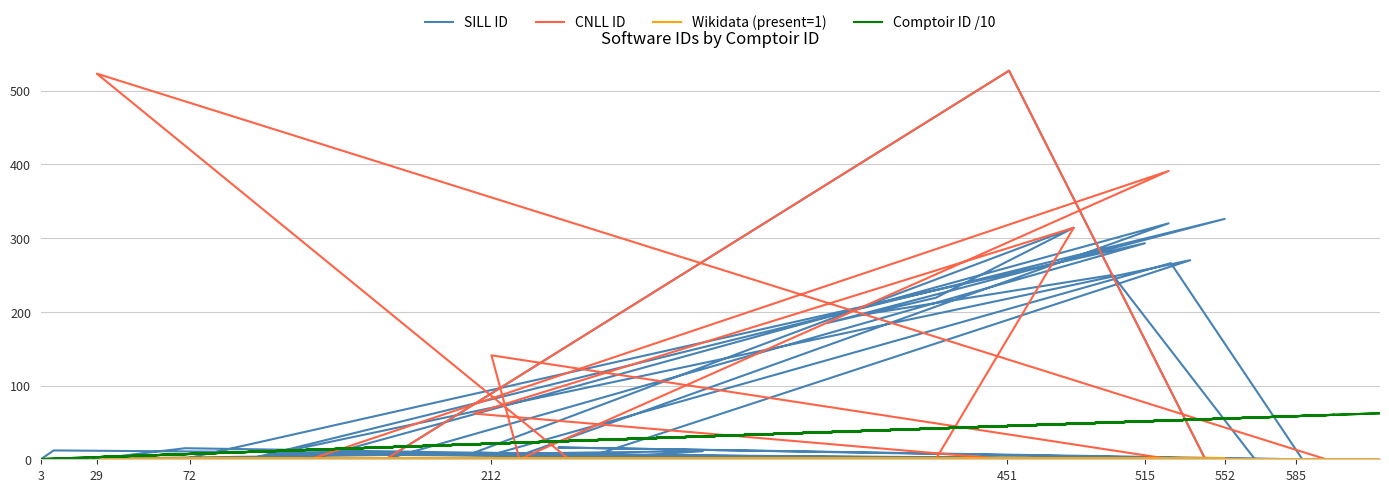

Is the value of Comptoir ID /10 at 29 greater than the value of SILL ID at 212?

Yes